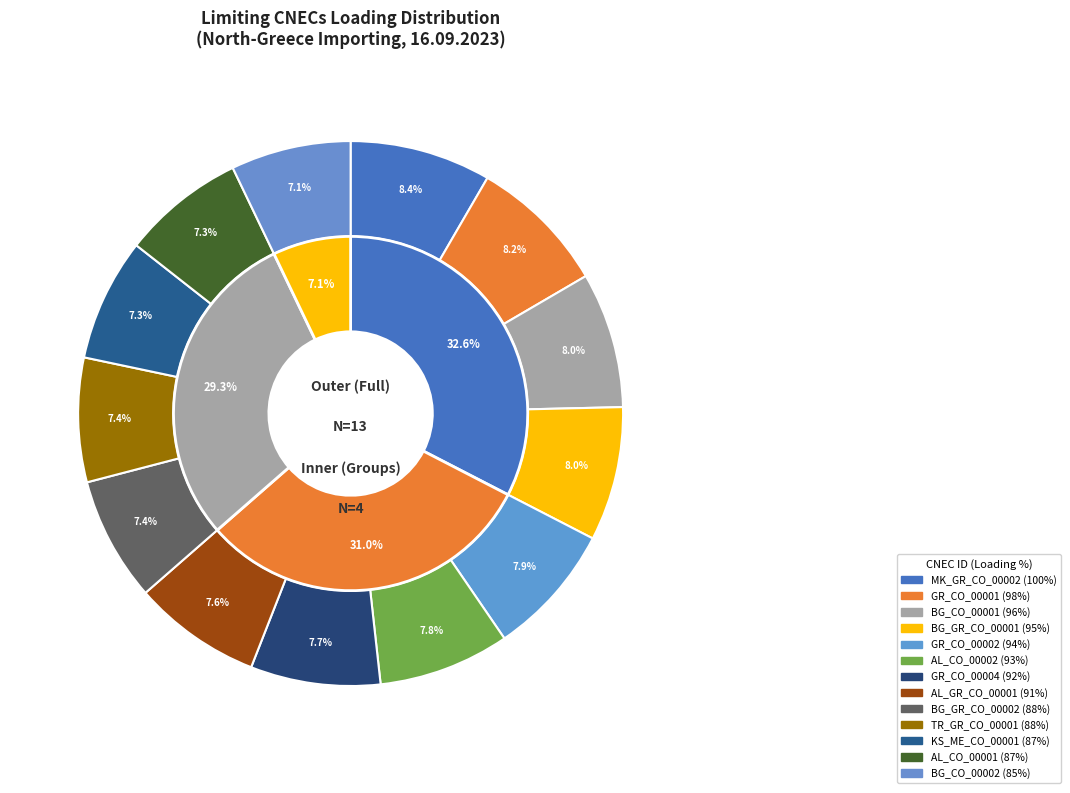

To the nearest percent, what portion does AL_CO_00001 represent?

7%